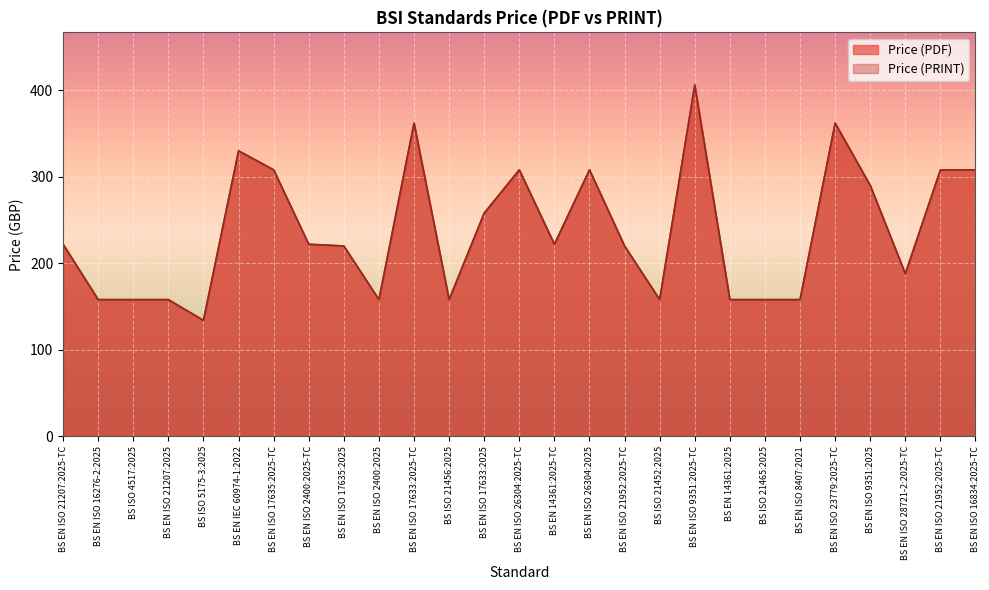

True or false: Price (PDF) and Price (PRINT) intersect in this chart.

False